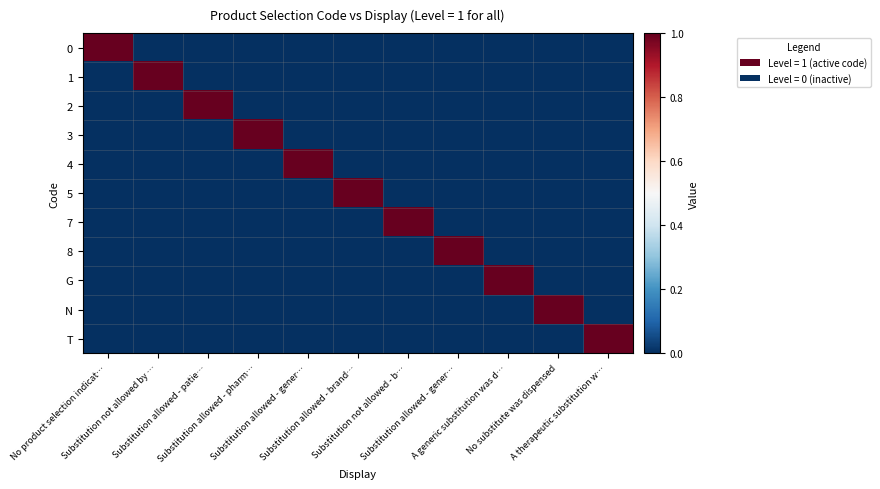

At how many categories does at least one series exceed 0?

11